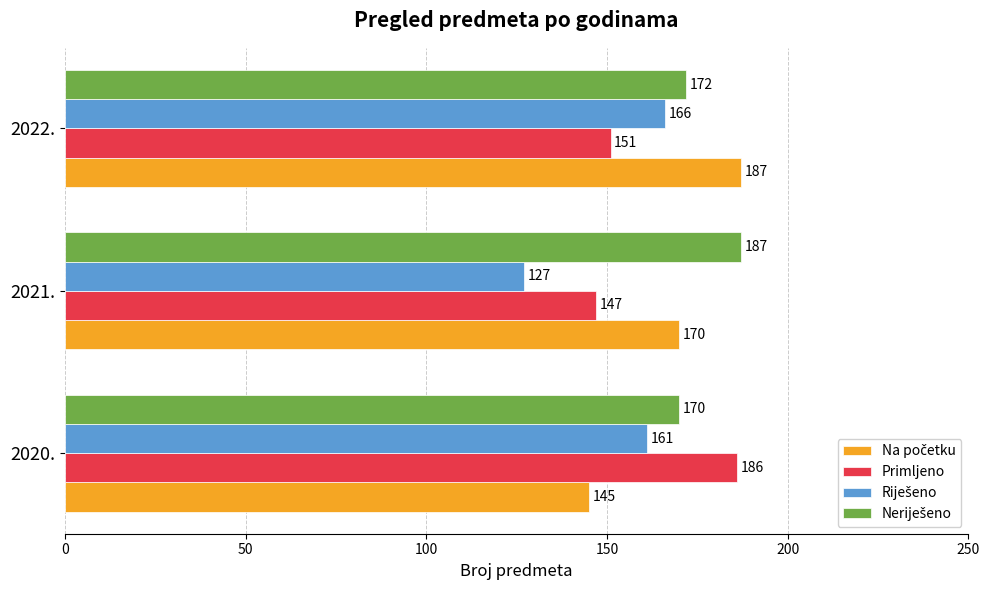

What is the difference between the Primljeno values at 2021. and 2022.?

4